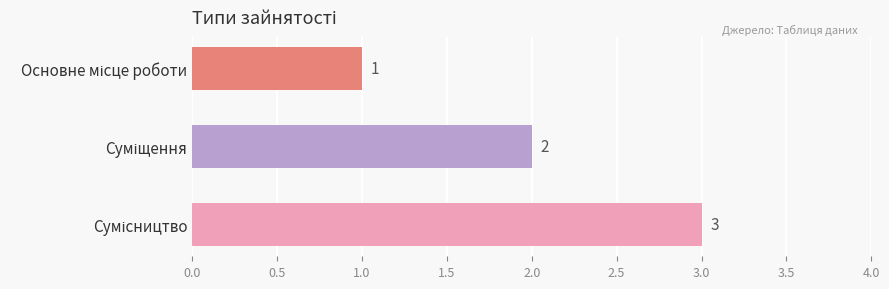

Count the values in the range 1 to 3.

3